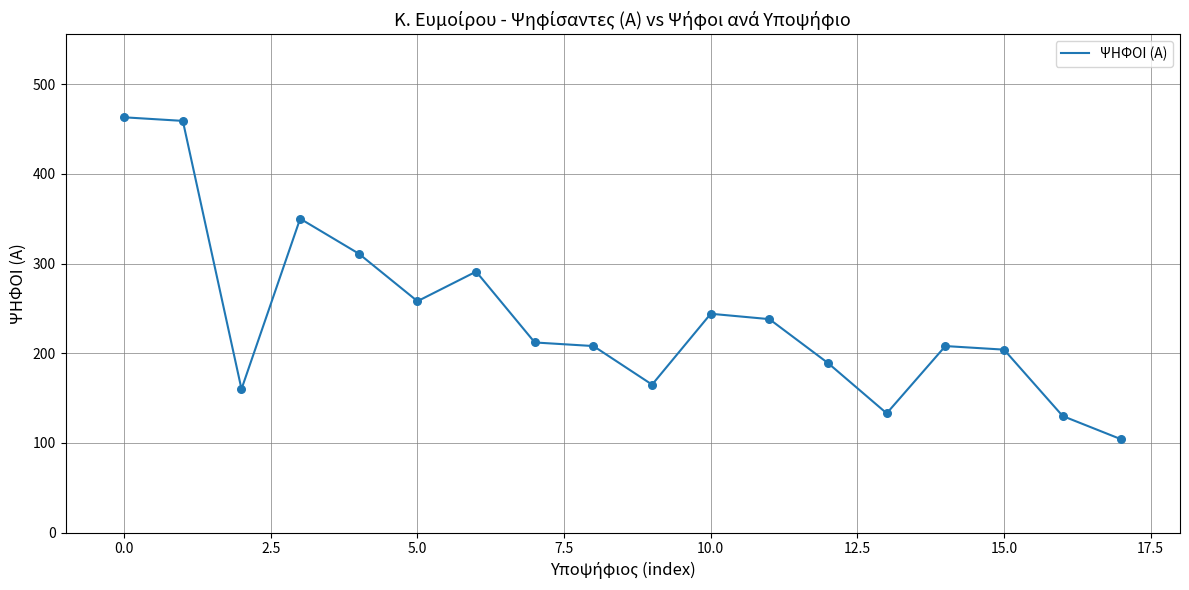

What is the greatest value displayed?

463